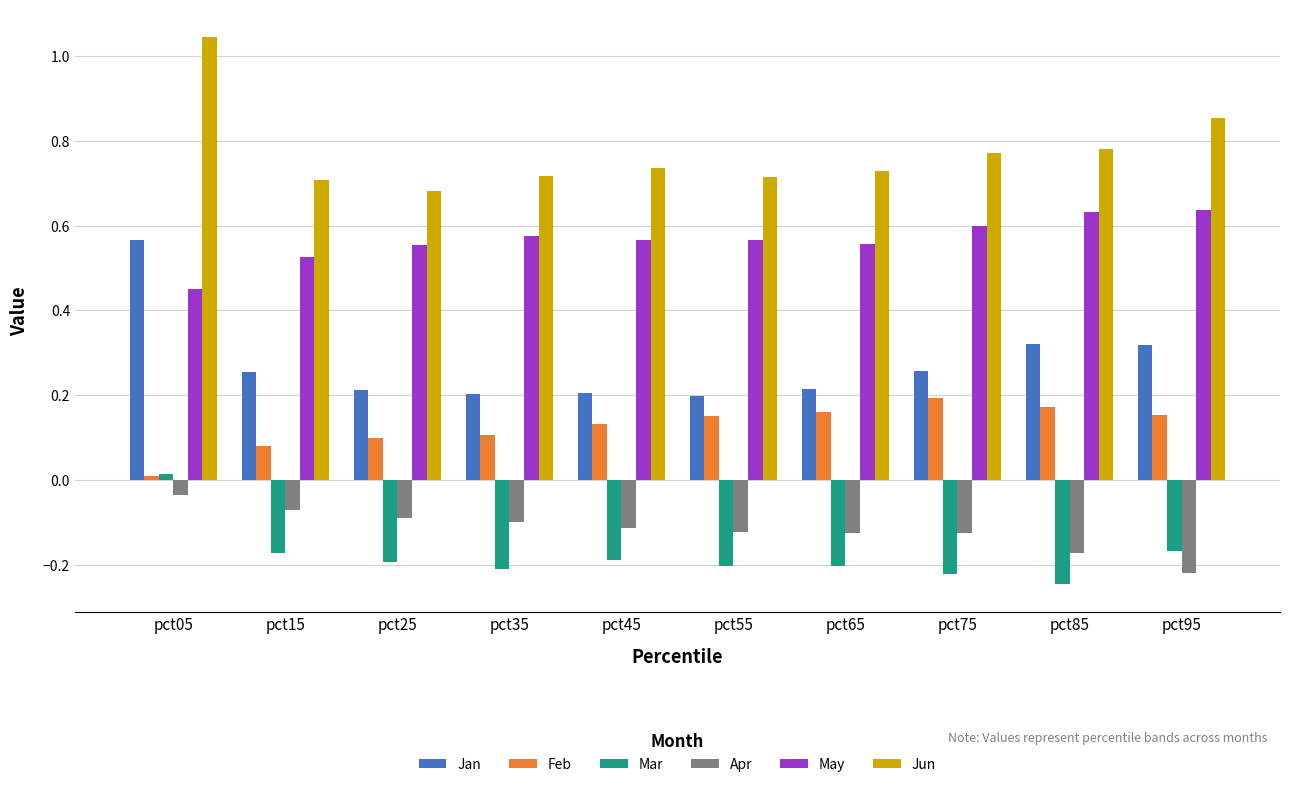

Count the number of data series in this chart.

6